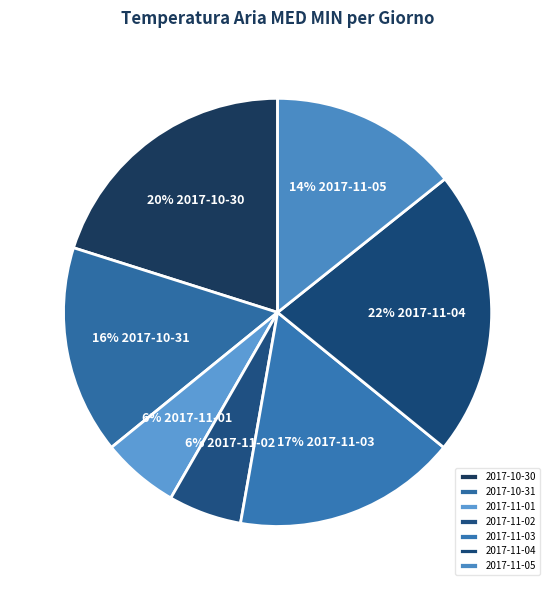

What percentage is NOT represented by 2017-10-30?

79.9%